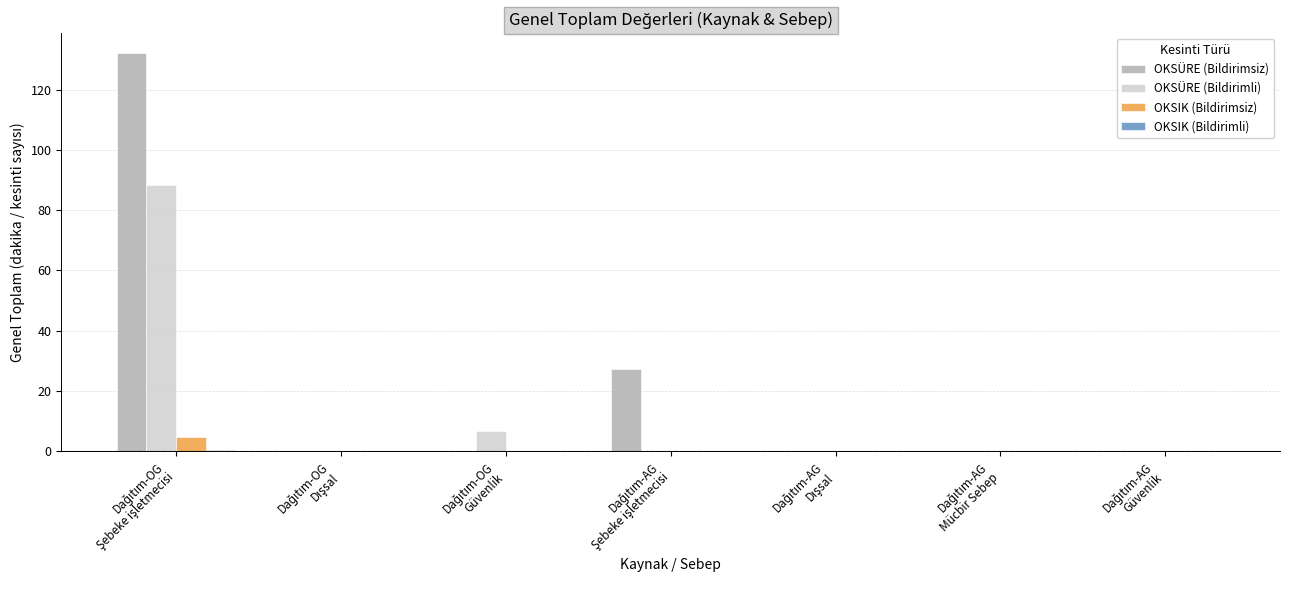

Which series has the largest total across all categories?

OKSÜRE (Bildirimsiz)